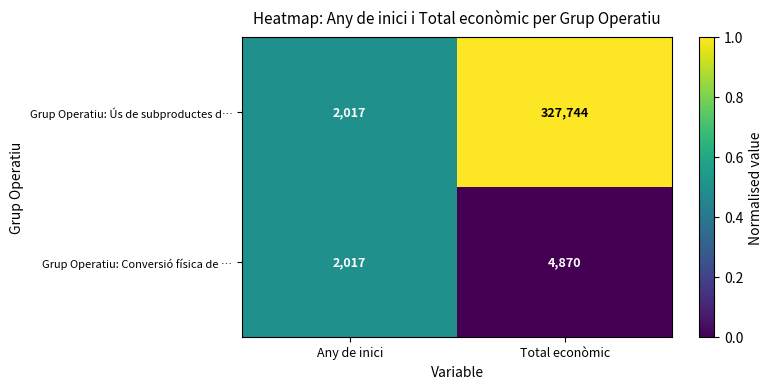

How many distinct data groups are displayed?

2